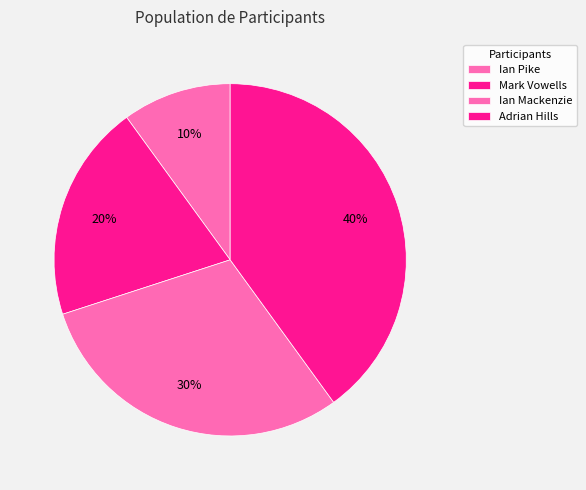

How many segments does this pie chart have?

4